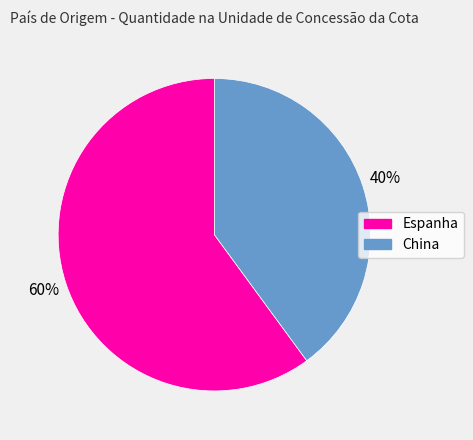

Which category has the biggest portion of the pie?

Espanha